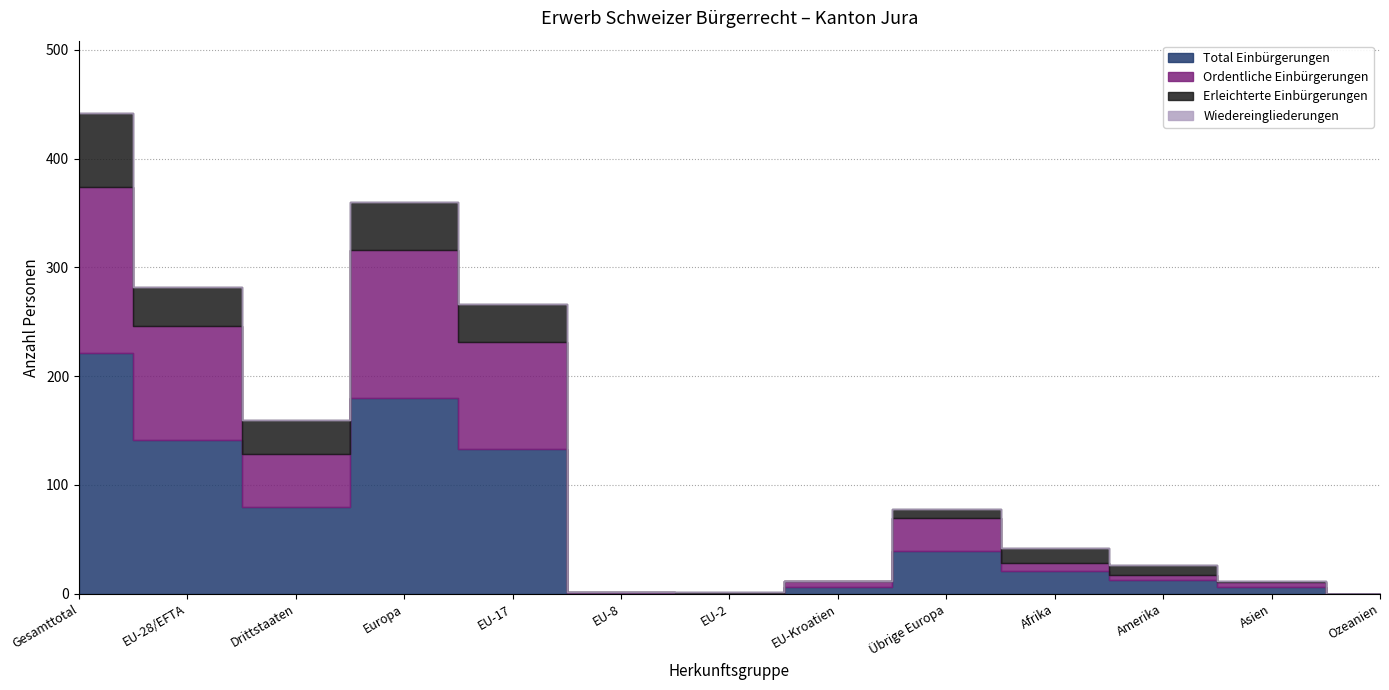

Between EU-28/EFTA and Drittstaaten, which is larger?

EU-28/EFTA